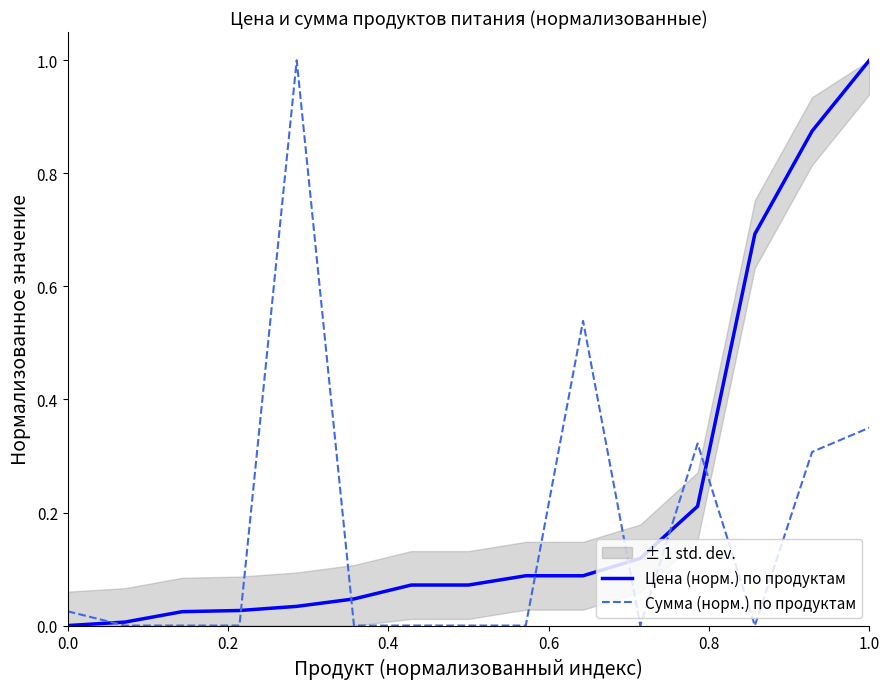

At which label is Сумма (норм.) по продуктам closest to 0?

0.2